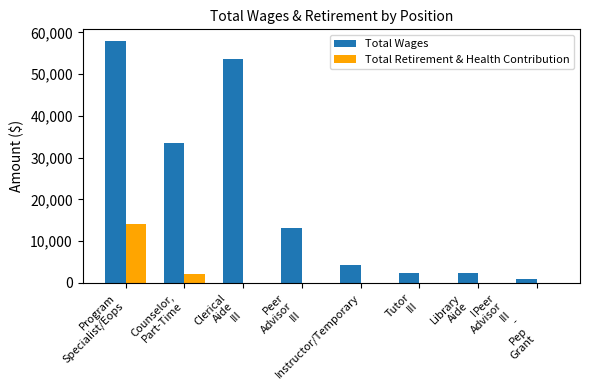

How many distinct data groups are displayed?

2